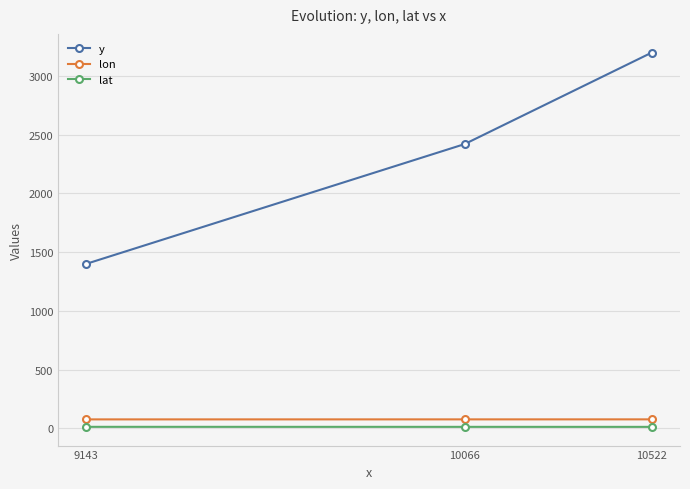

List the series in order of their peak value, highest first.

y, lon, lat